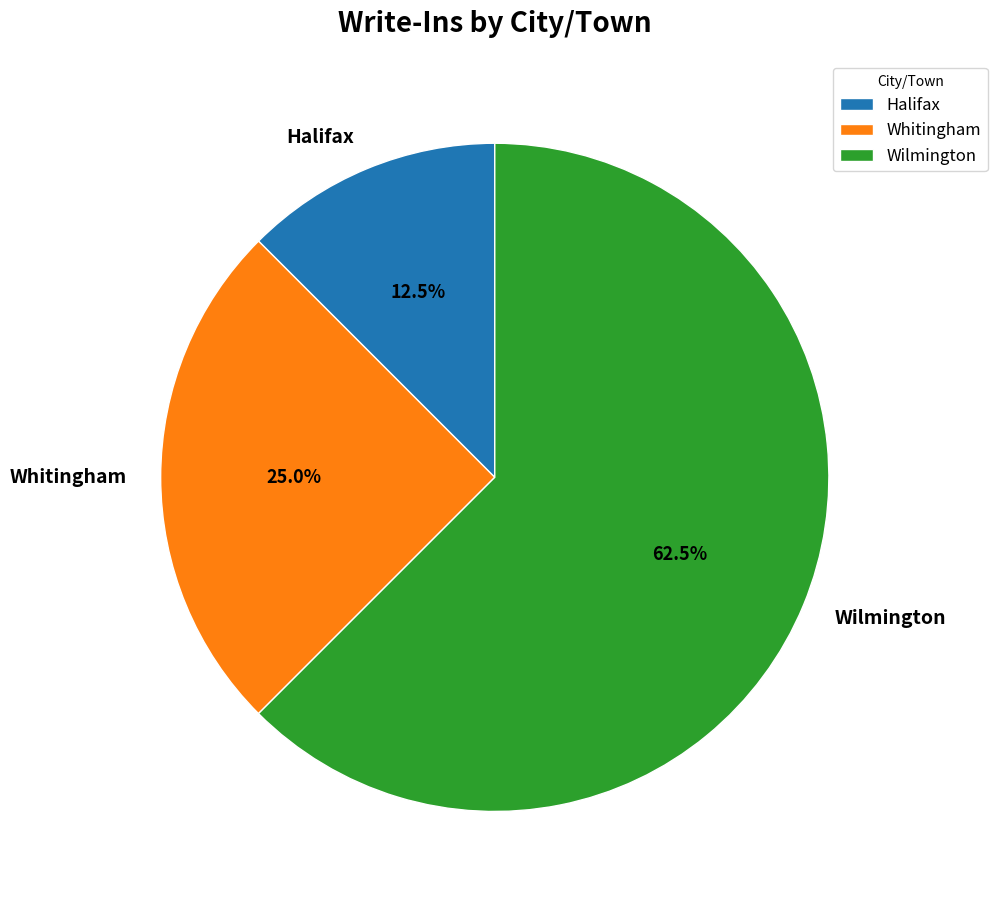

Is the sum of Whitingham and Halifax greater than half?

No